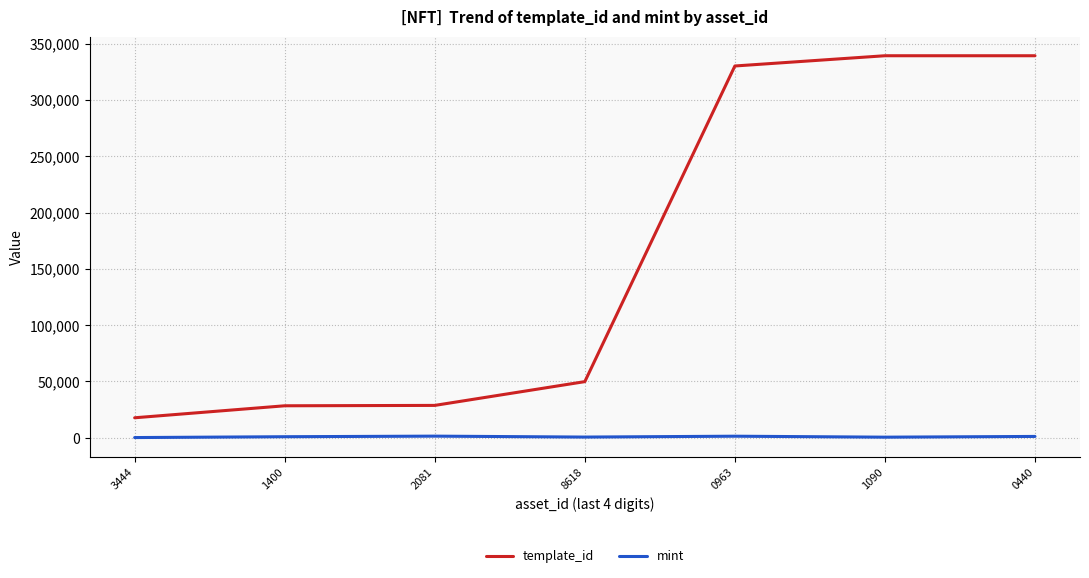

What position from the left is 1090?

6